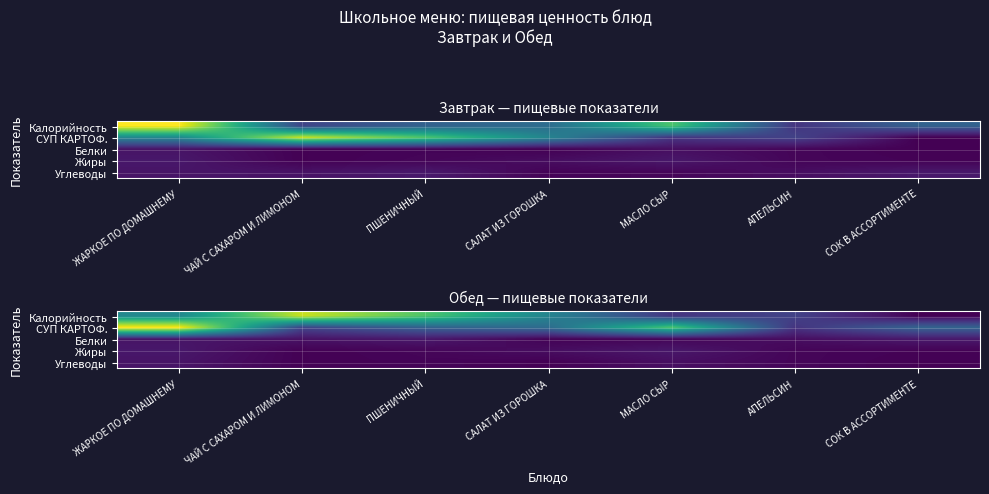

At how many categories does at least one series exceed 37?

7